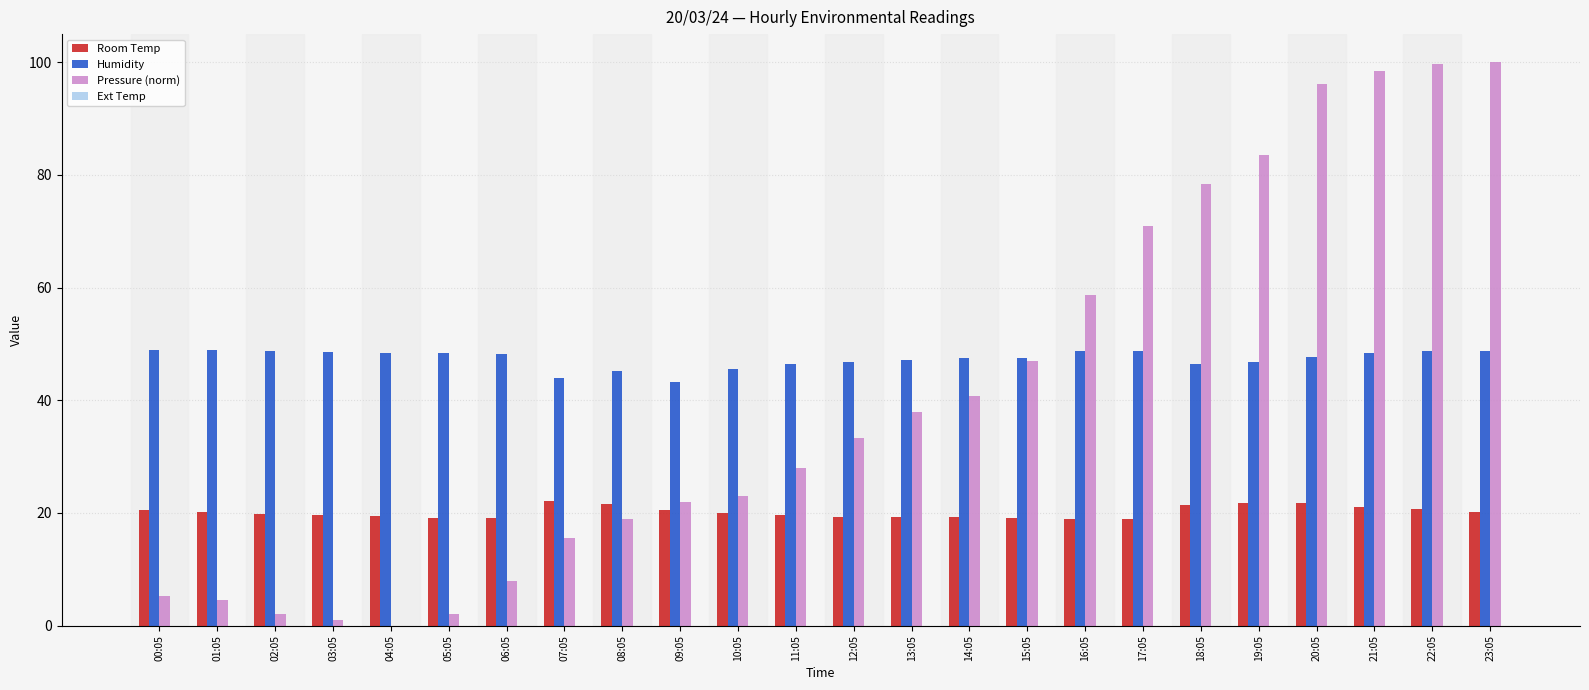

What is the sum of all Humidity values?

1137.4